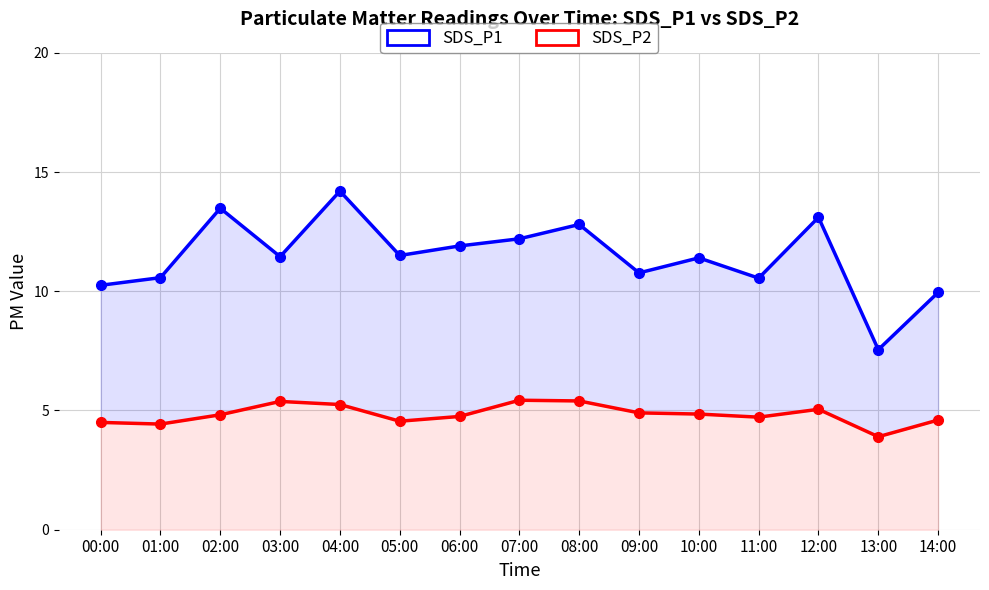

Reading left to right, extract all data points from this chart.

SDS_P1: 10.2	10.6	13.5	11.4	14.2	11.5	11.9	12.2	12.8	10.8	11.4	10.6	13.1	7.5	9.9
SDS_P2: 4.5	4.4	4.8	5.4	5.2	4.5	4.8	5.4	5.4	4.9	4.8	4.7	5.0	3.9	4.6